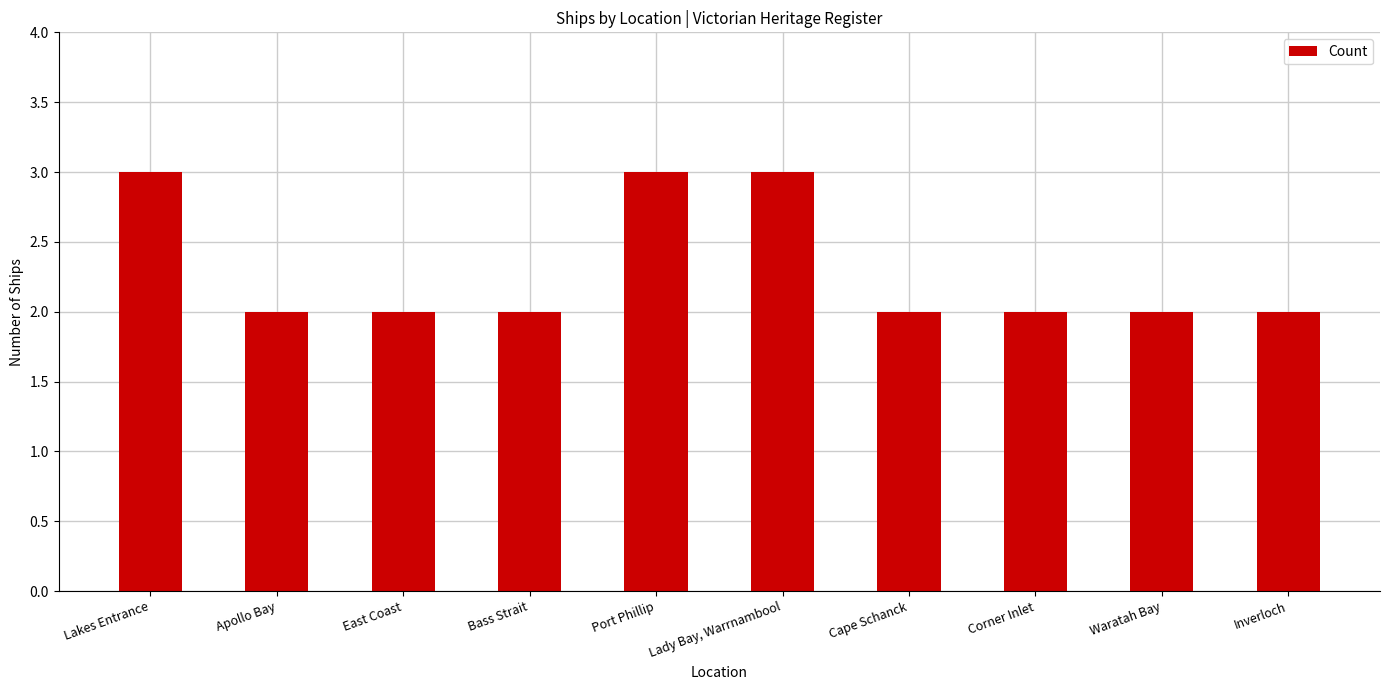

Between Lady Bay, Warrnambool and Waratah Bay, which is larger?

Lady Bay, Warrnambool